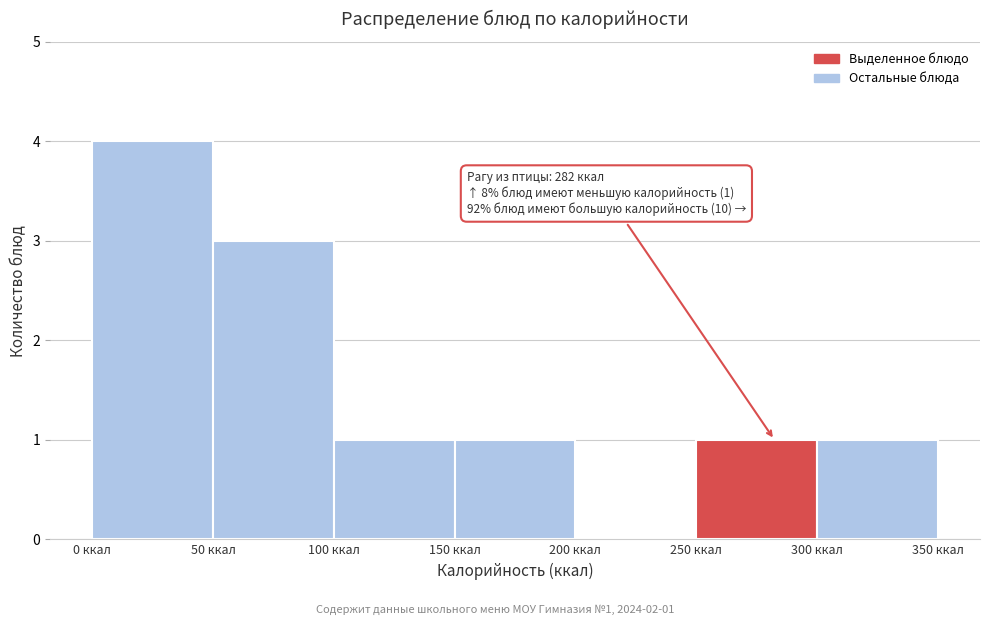

Over which range of the x-axis is the bar tallest?

0 to 50